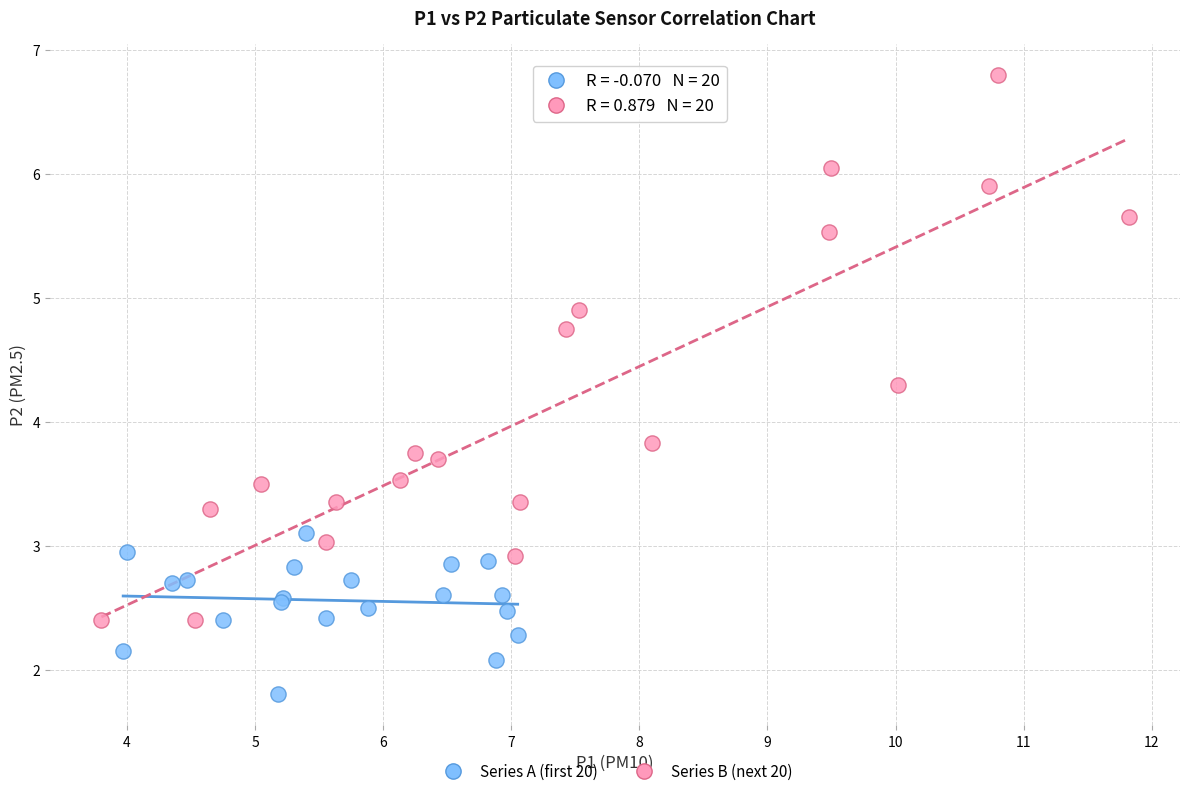

Which series has the largest Y range (max minus min)?

Series B (next 20)